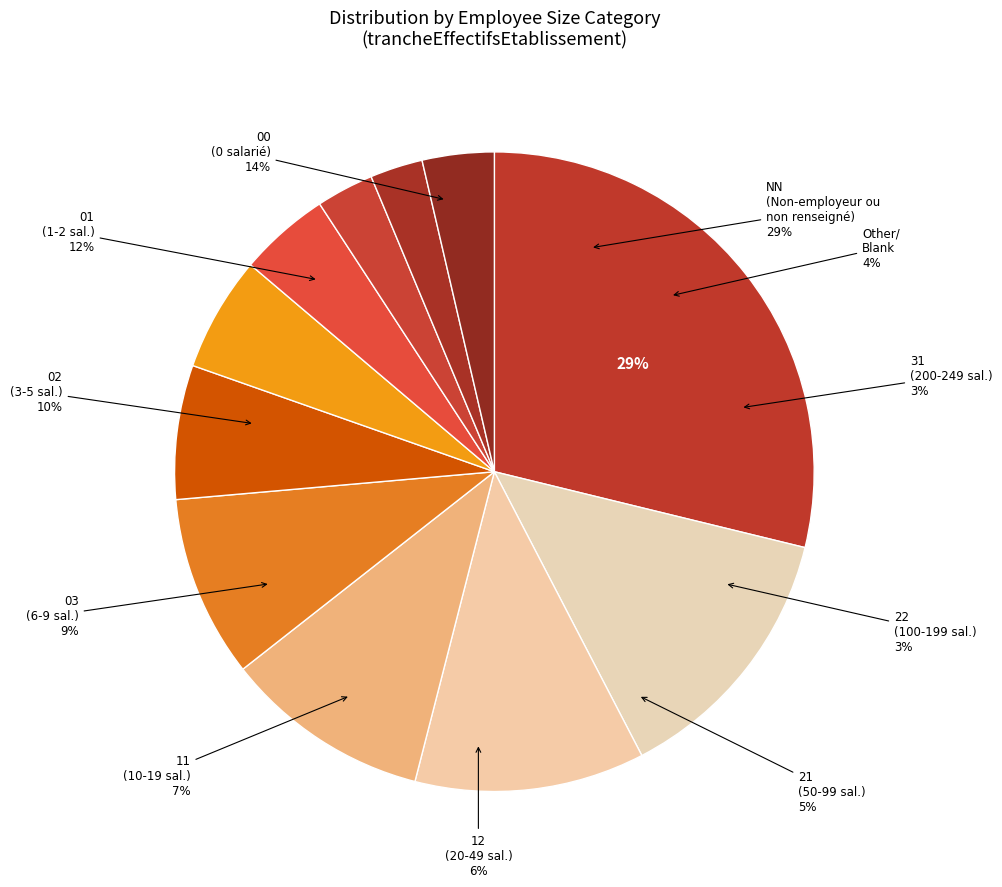

Rank the categories by value from lowest to highest.

31, 22, Other, 21, 12, 11, 03, 02, 01, 00, NN